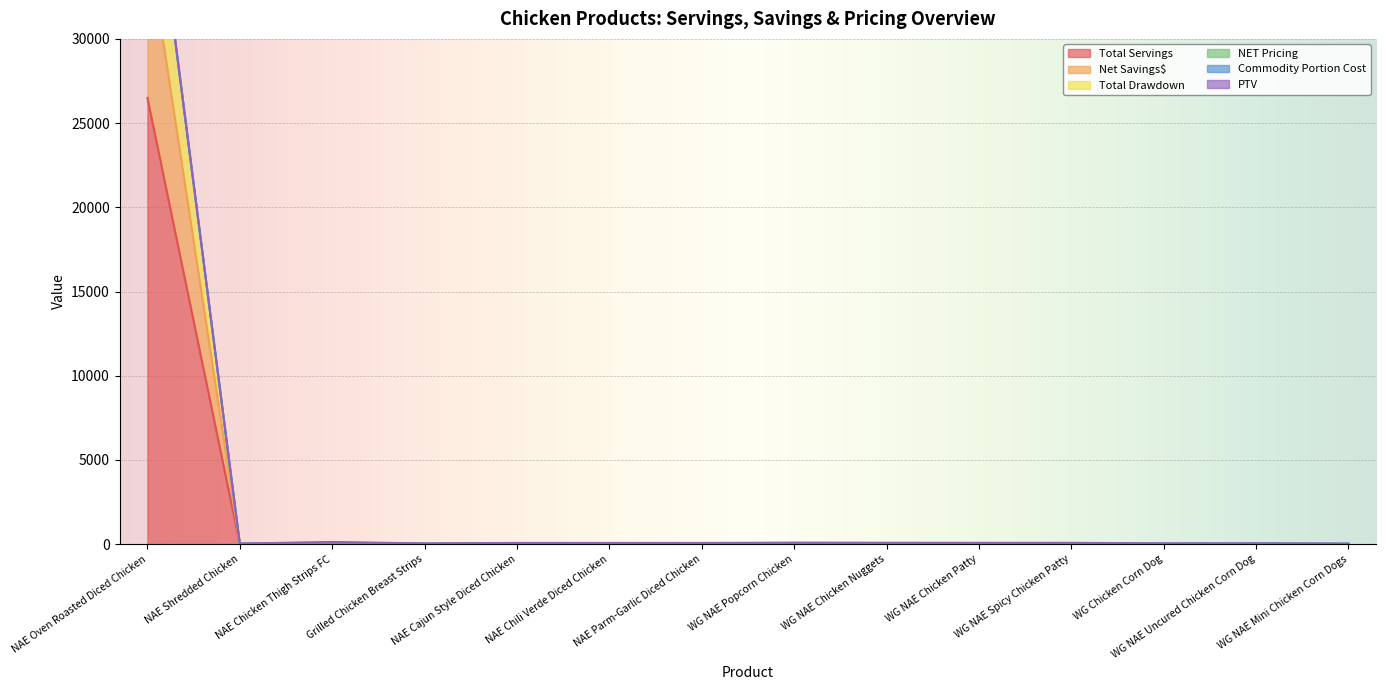

Count the number of categories in the chart.

14